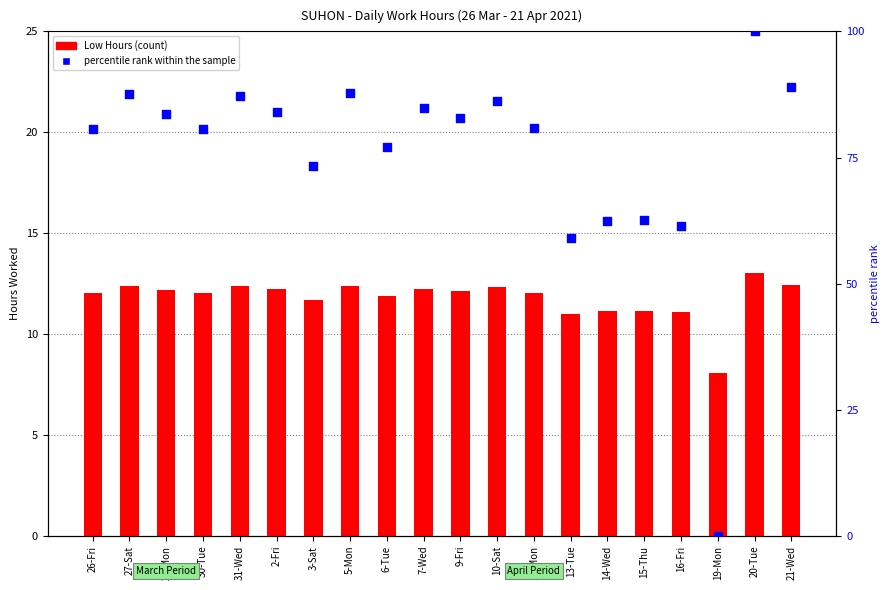

Which series has the widest spread of Y values?

percentile rank within the sample